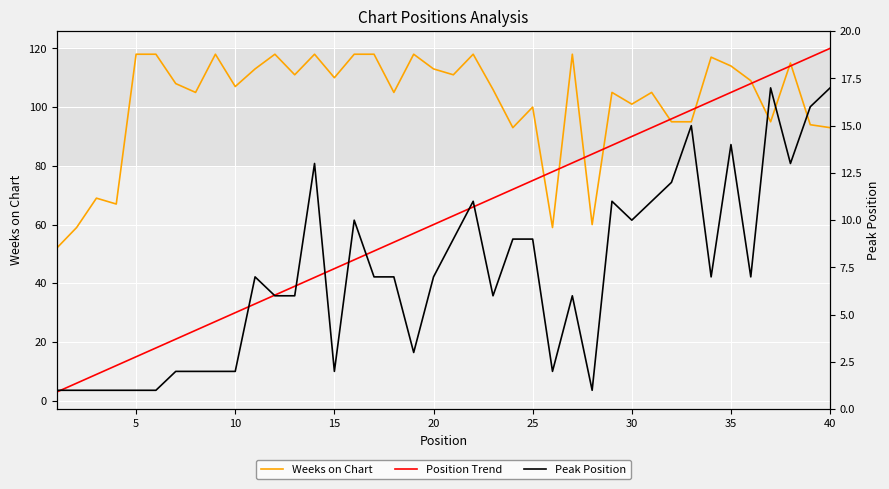

What is the total value across all series at 35?

131